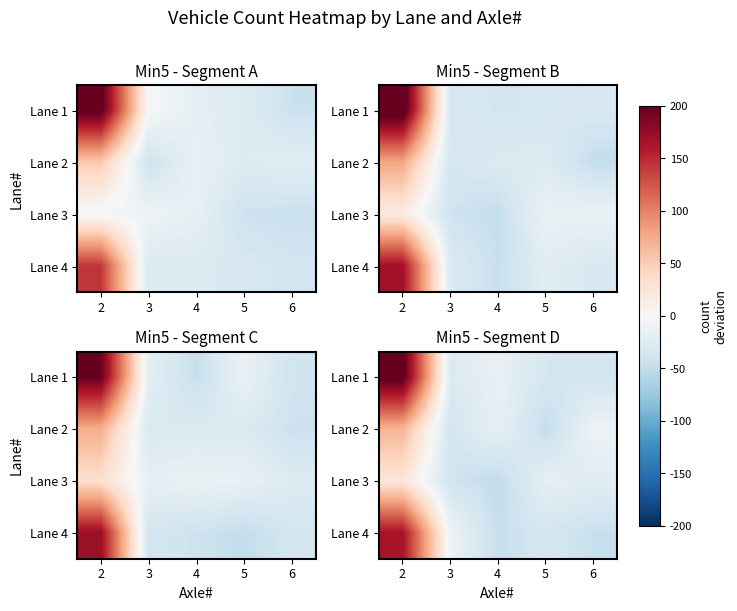

The value of Lane 4 at 6 is -45.4. True or false?

True